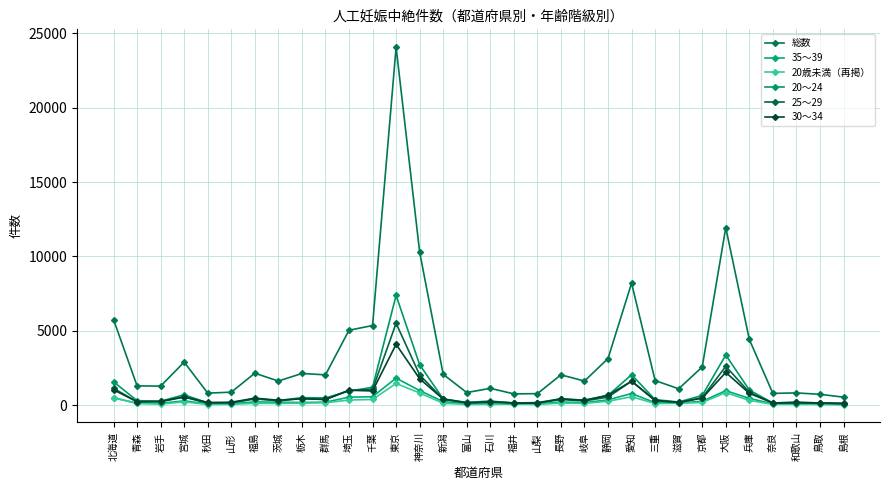

True or false: 25～29 and 20～24 cross at least once.

True